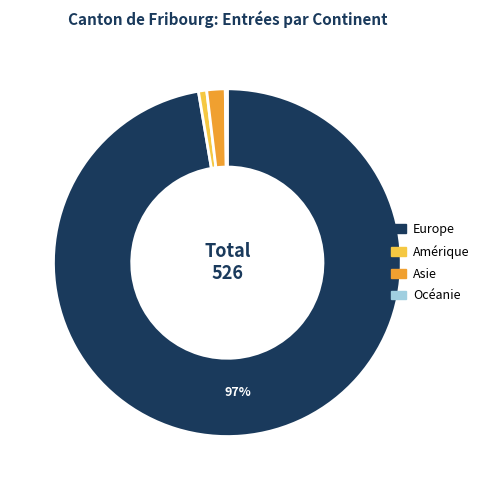

To the nearest percent, what is the difference between the largest and smallest slice percentages?

97%